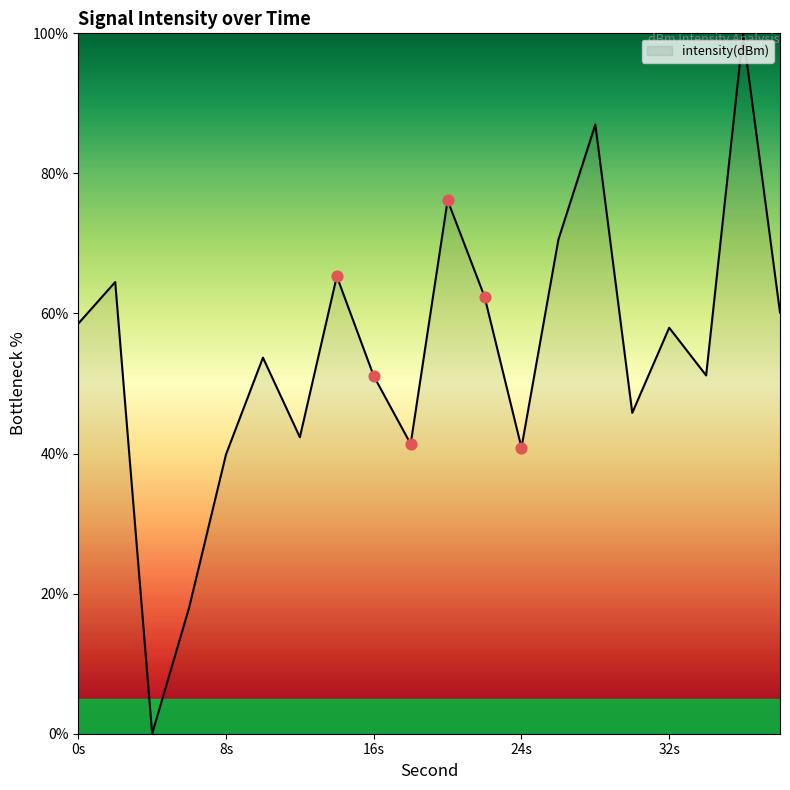

What is the maximum value shown in the chart?

100.0